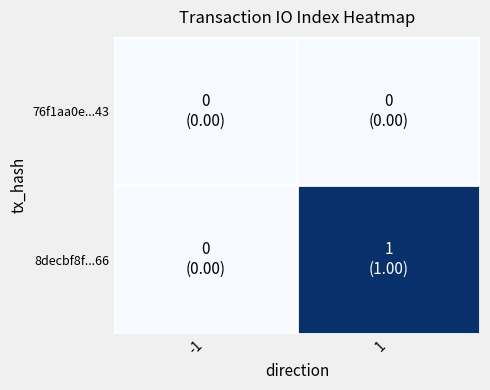

Between 1 and -1, which is larger?

1